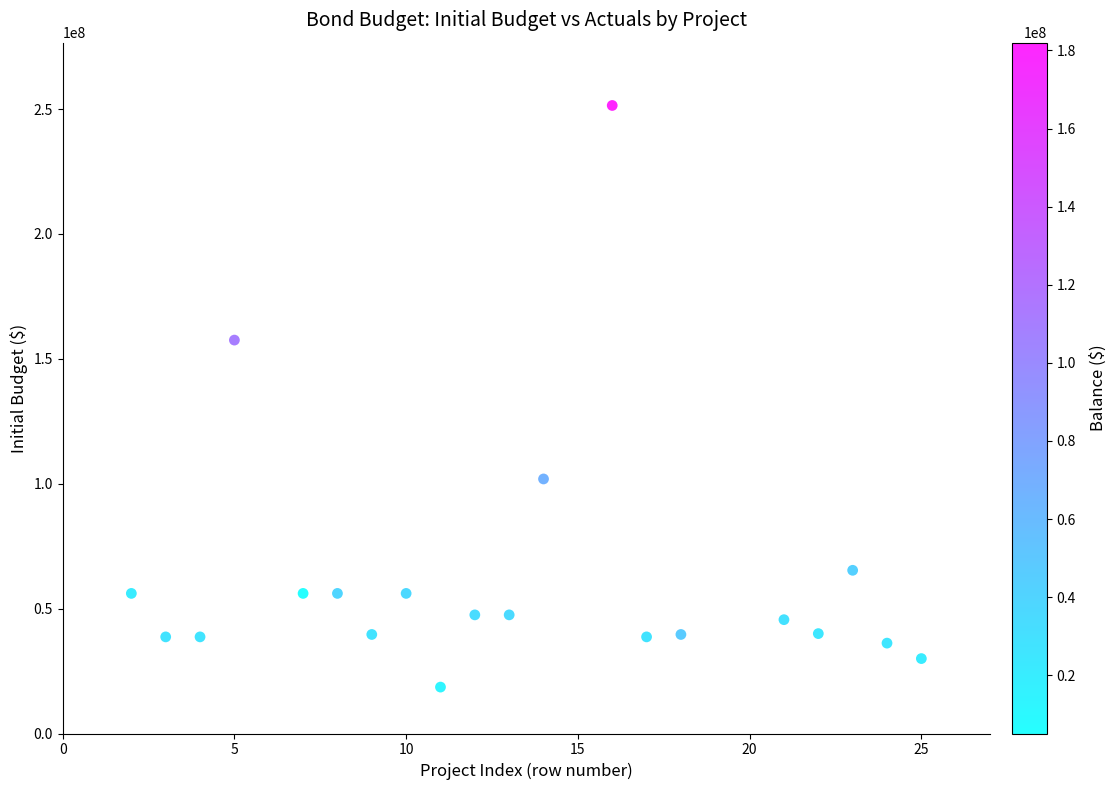

What is the range of Y values (max minus min)?

232871962